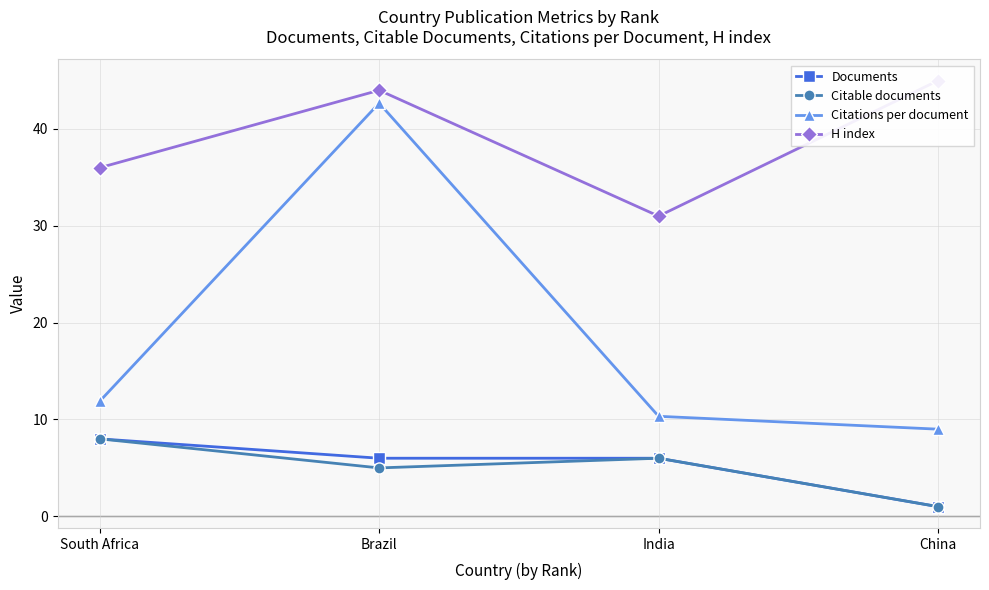

At how many categories does at least one series exceed 3?

4